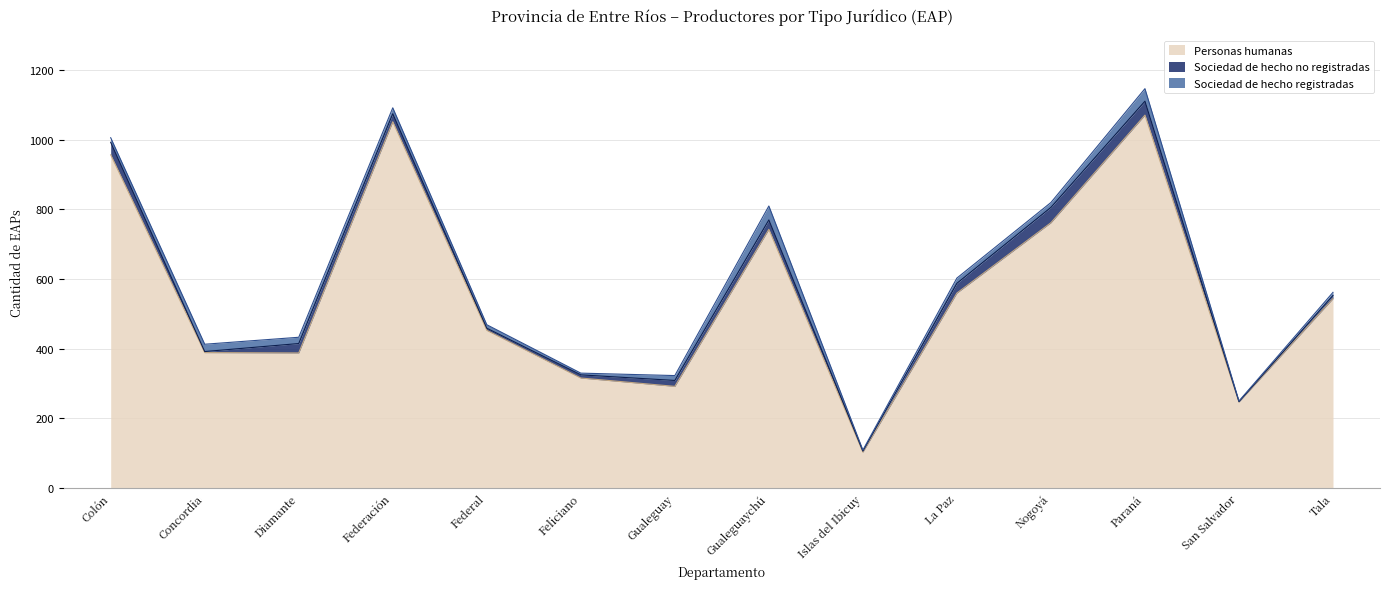

Rank the series by their maximum value, from lowest to highest.

Sociedad de hecho registradas, Sociedad de hecho no registradas, Personas humanas